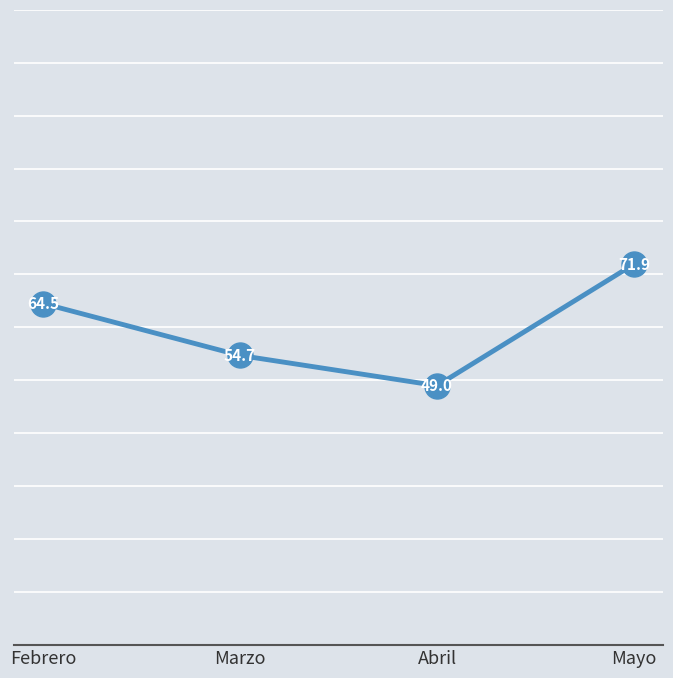

Is it true that the value at Marzo is 28.6?

False